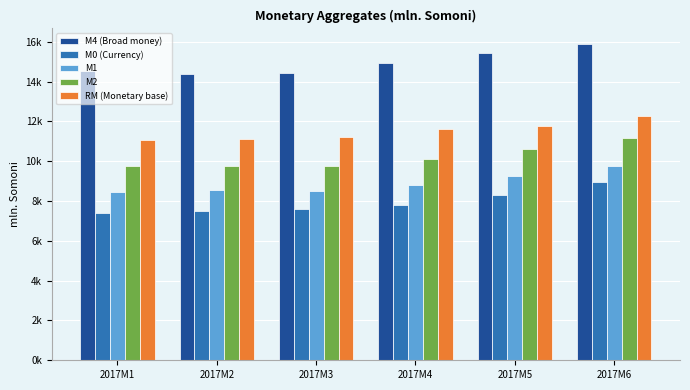

At which label does RM (Monetary base) reach its minimum?

2017M1